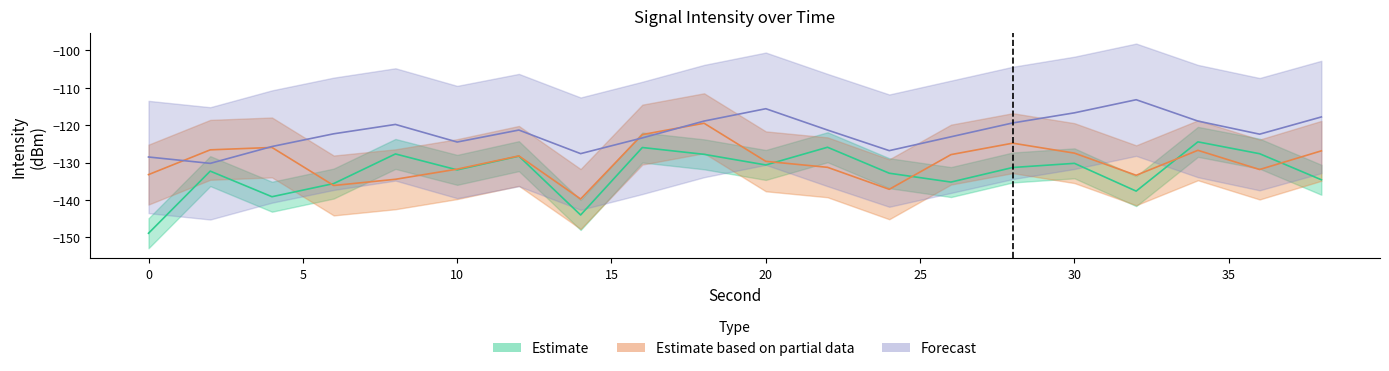

Reading left to right, transcribe all the data shown in this chart.

Estimate: -148.9	-132.3	-139.1	-135.6	-127.7	-131.9	-128.3	-144.0	-126.0	-127.8	-130.6	-125.9	-132.8	-135.2	-131.3	-130.2	-137.6	-124.5	-127.6	-134.6
Estimate based on partial data: -133.2	-126.6	-125.9	-136.1	-134.5	-131.7	-128.2	-139.7	-122.5	-119.5	-129.7	-131.3	-137.1	-127.9	-124.8	-127.5	-133.4	-126.7	-131.8	-126.9
Forecast: -128.5	-130.2	-125.7	-122.3	-119.8	-124.5	-121.3	-127.6	-123.4	-118.9	-115.6	-121.3	-126.8	-123.1	-119.4	-116.7	-113.2	-118.9	-122.4	-117.8